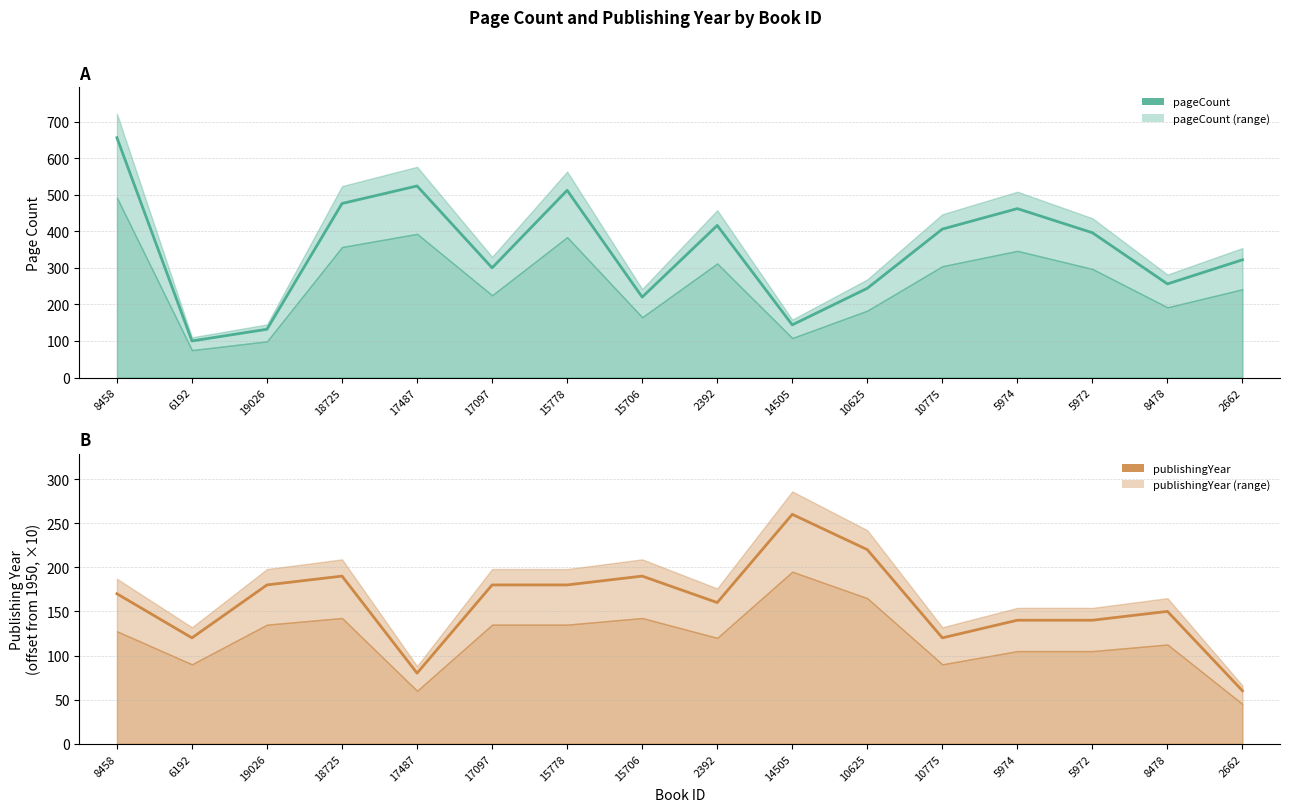

True or false: publishingYear has a value of 140 at 5972.

True